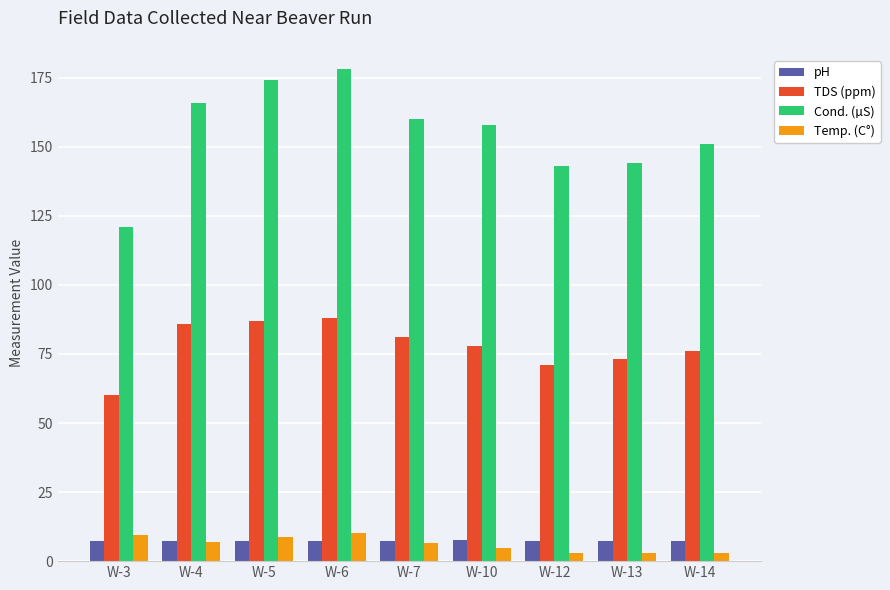

What is the total value across all series at W-5?

277.0